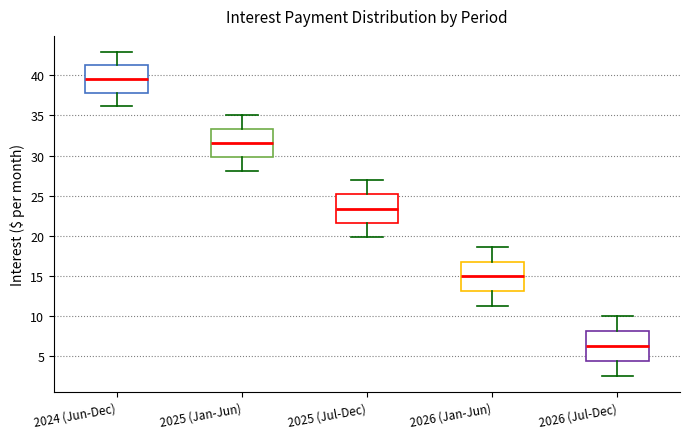

Where does the median line of the box for 2026 (Jan-Jun) sit on the y-axis? The values are not printed on the chart, so give them approximately, as read against the axis.

15.0